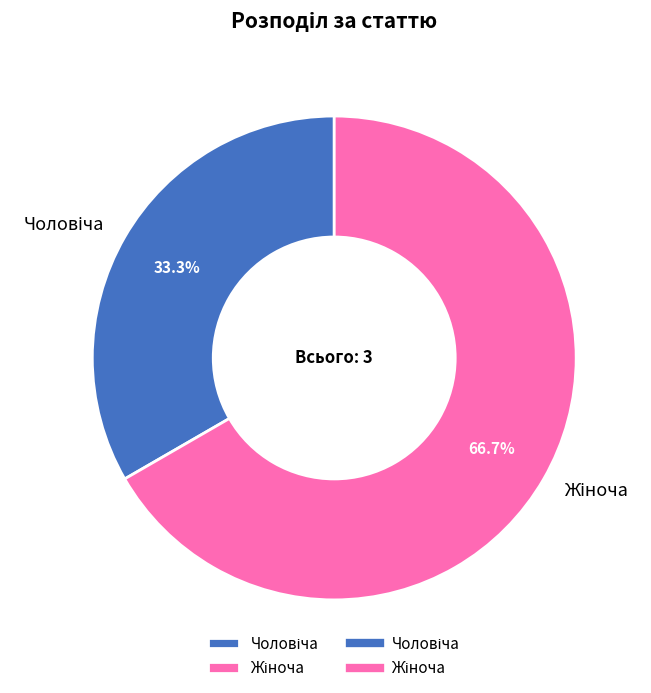

Is there a majority slice in this chart?

Yes